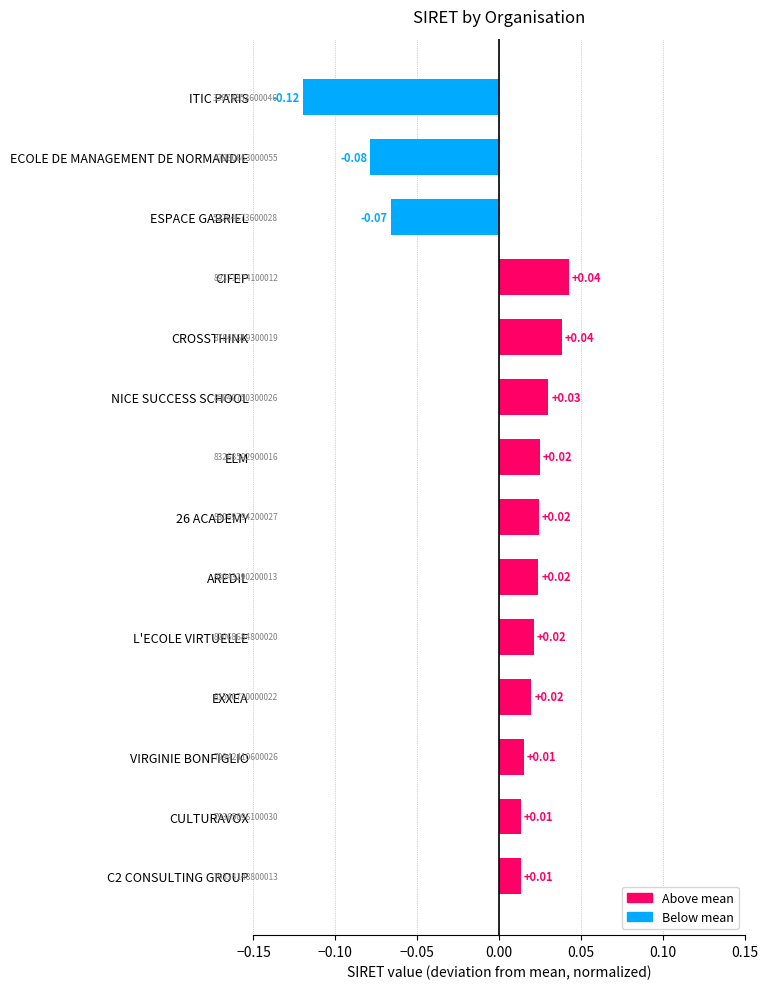

What is the label of the 6th bar from the bottom?

AREDIL